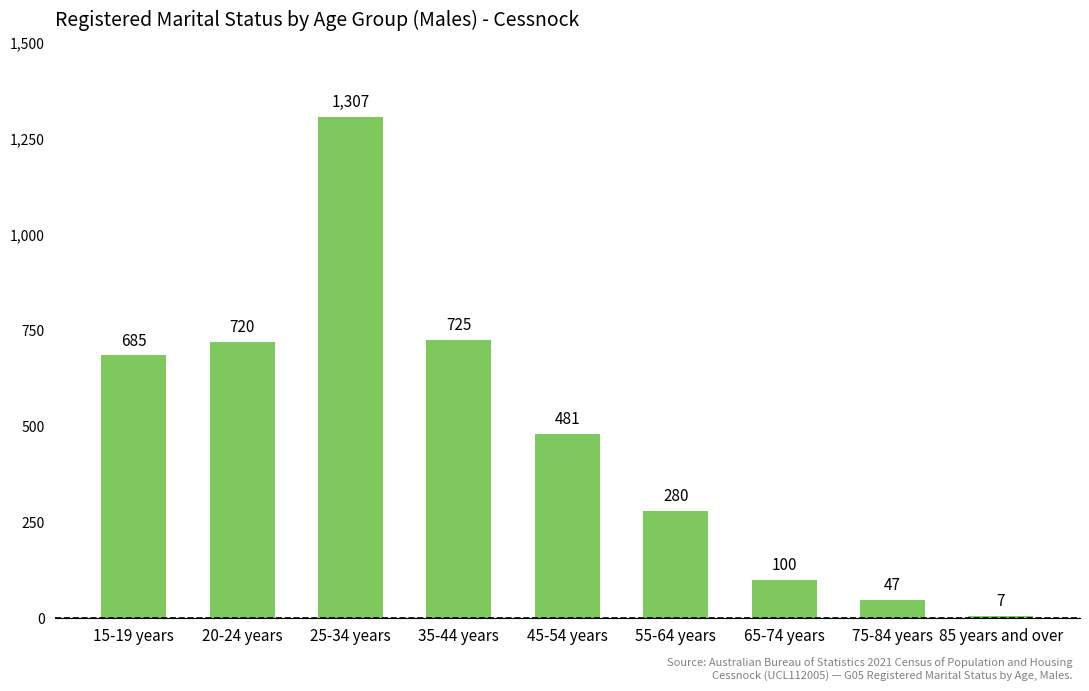

How many values are below 481?

4